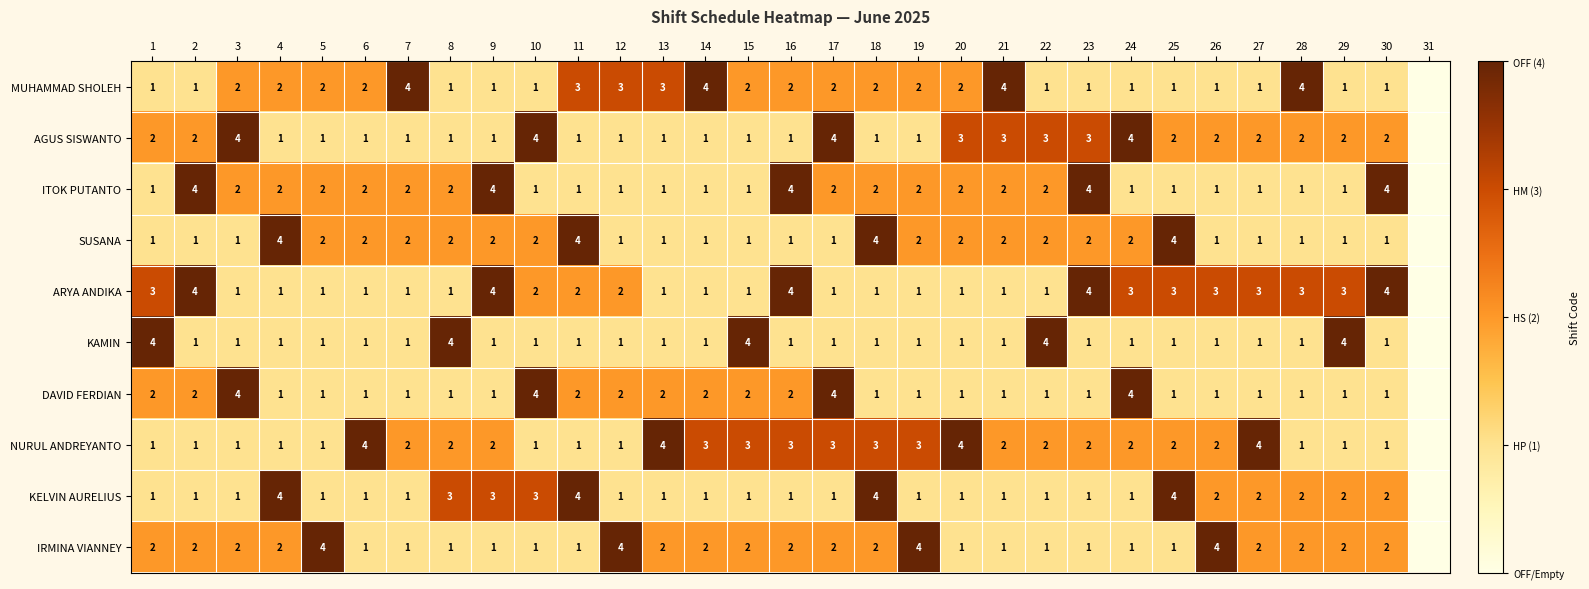

True or false: NURUL ANDREYANTO has a value of 1 at 28.

True